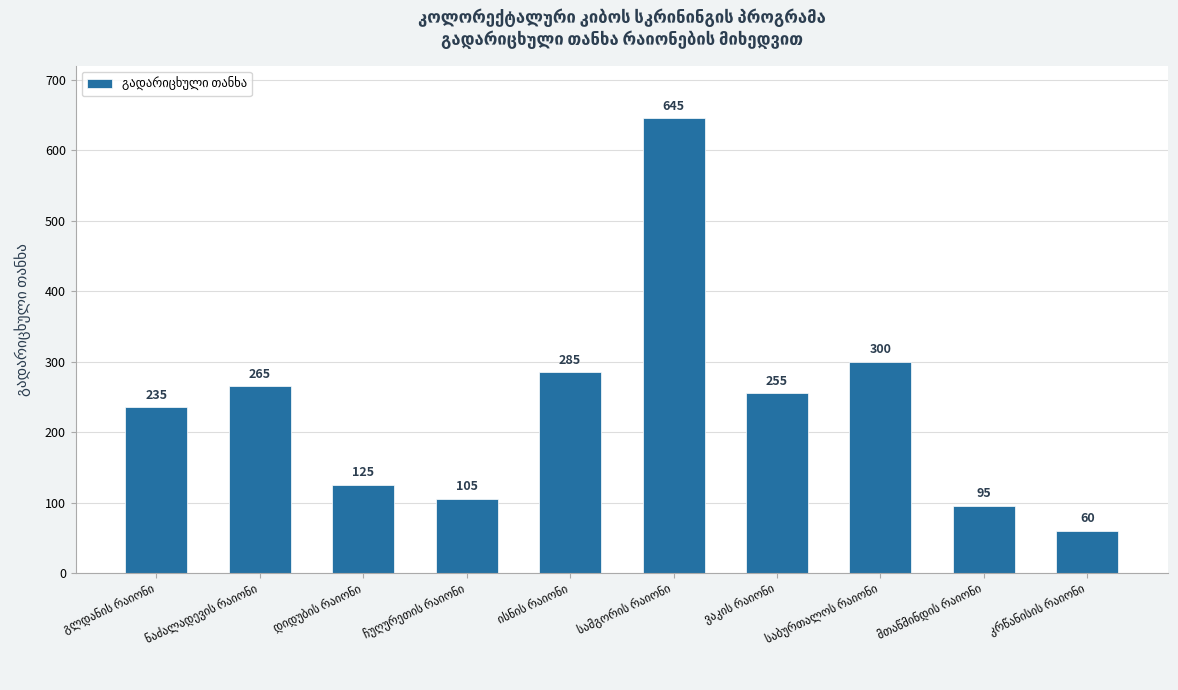

What is the sum of all values?

2370